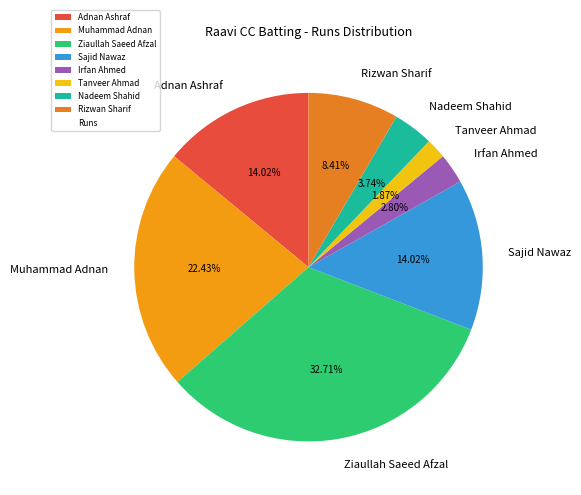

What is the smallest slice in the pie chart?

Tanveer Ahmad